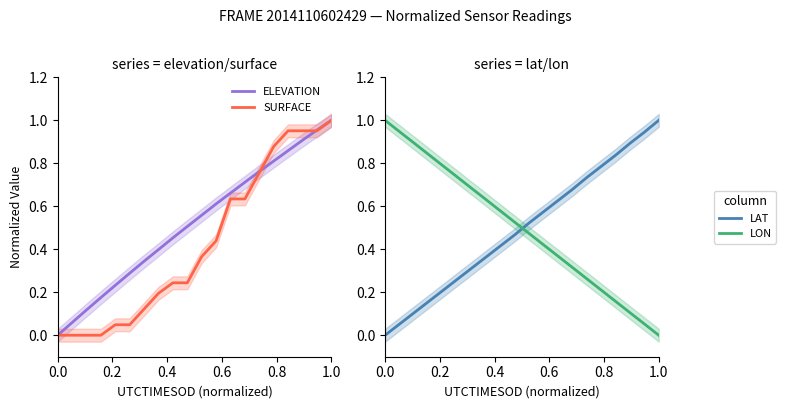

At which label does LAT reach its peak?

1.0